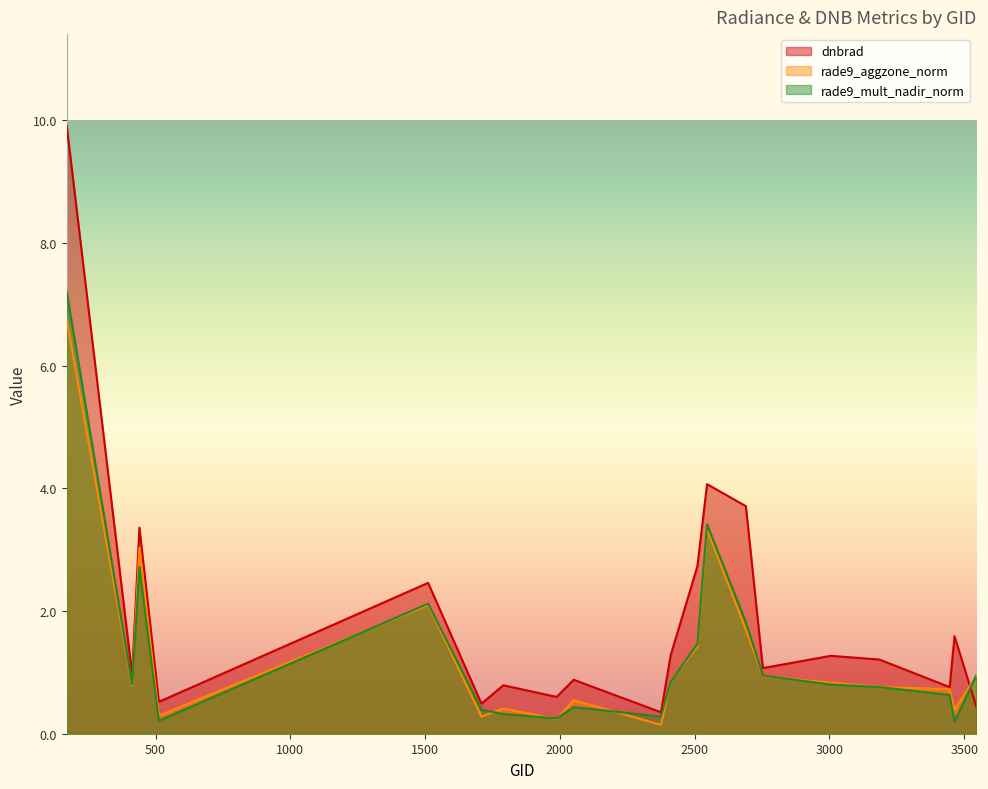

Count the number of categories in the chart.

20